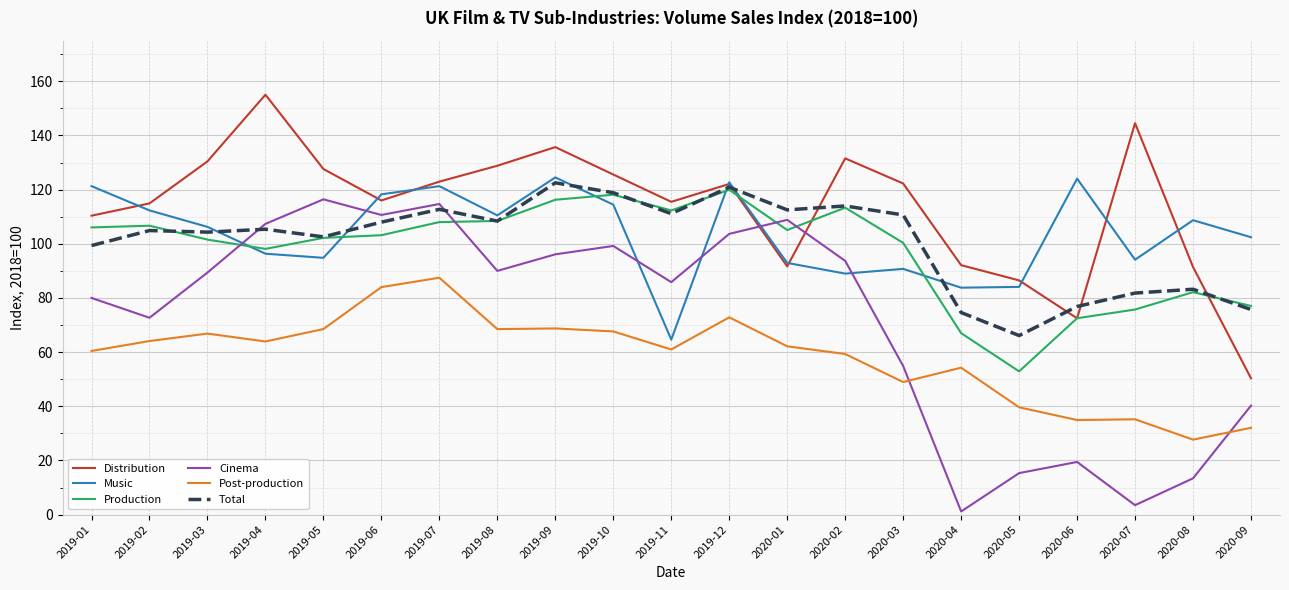

What is the spread (max minus min) of values at 2020-06?

104.6